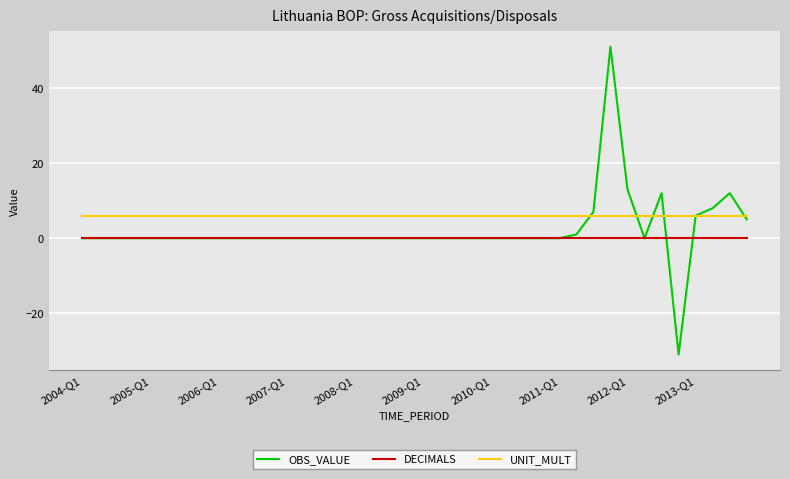

Which series has the largest range (max minus min)?

OBS_VALUE